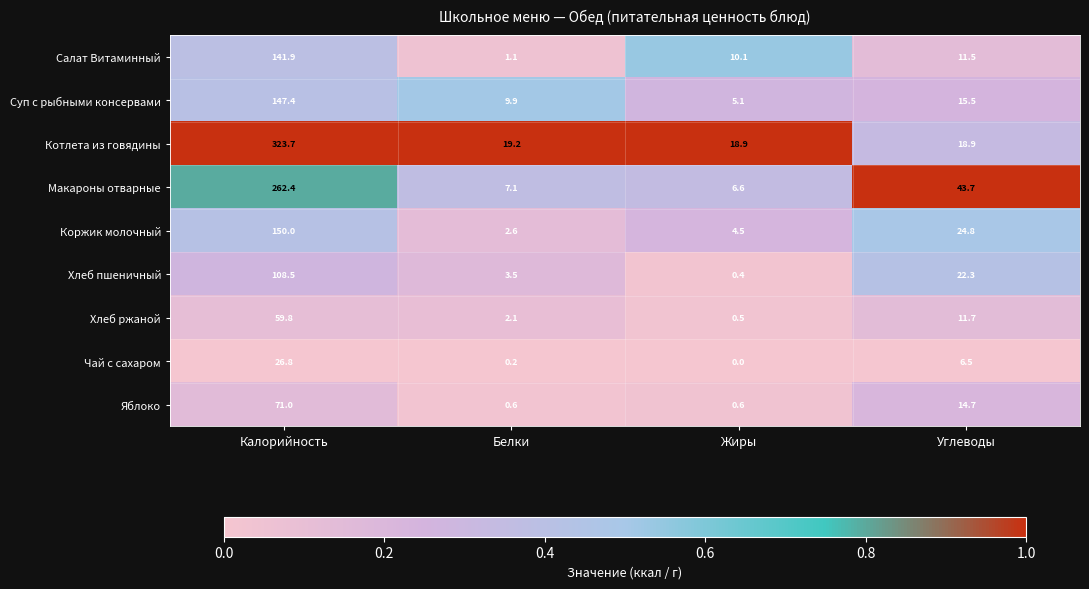

Is it true that Хлеб пшеничный equals 3.5 at Белки?

True